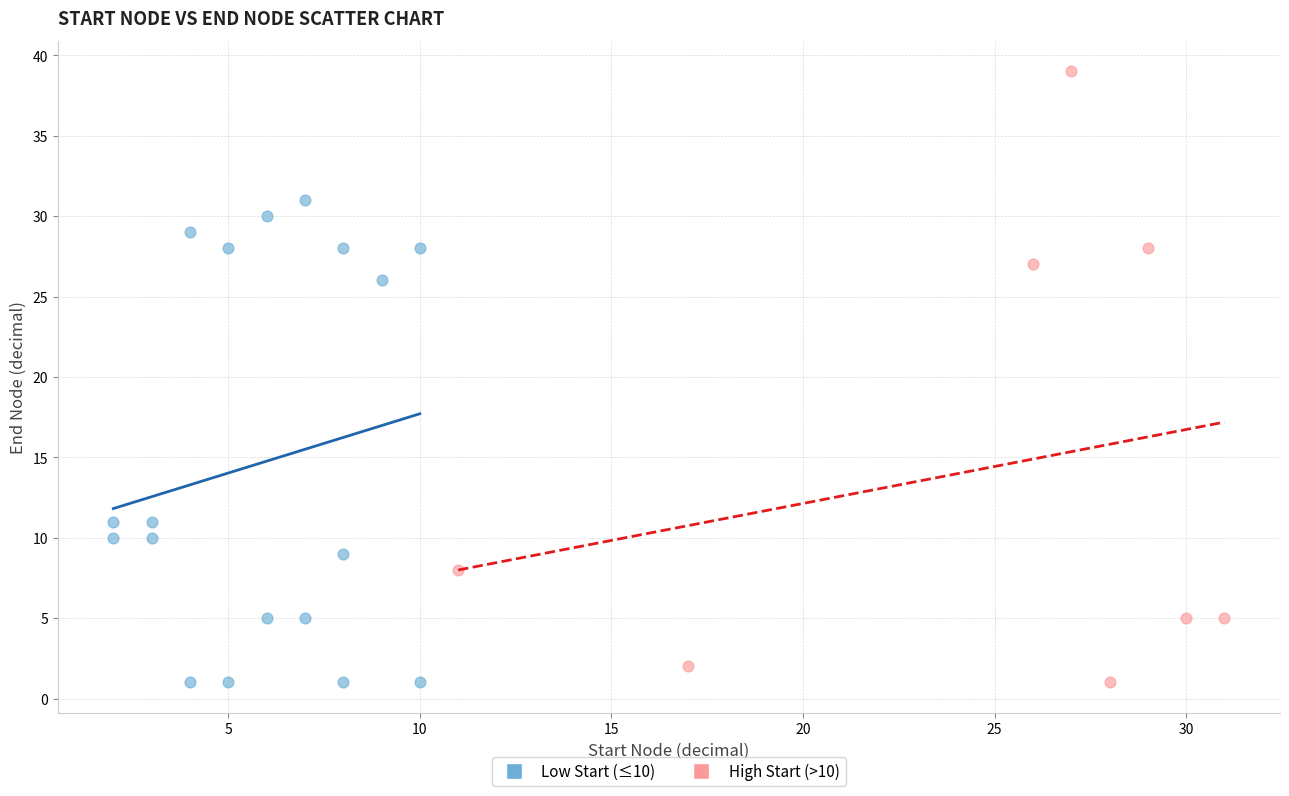

Which series has the widest spread of Y values?

High Start (>10)